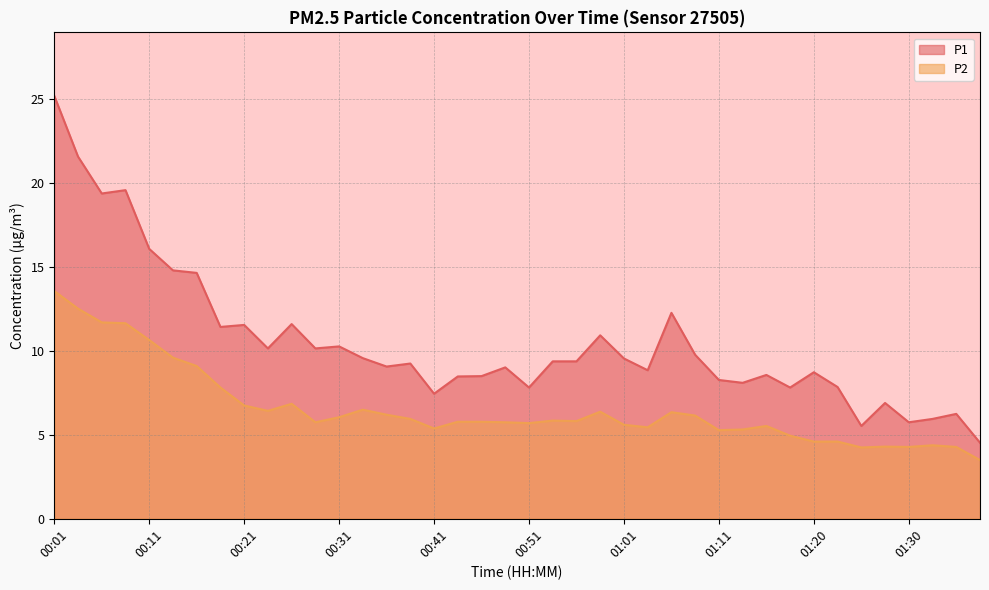

How many interior local peaks does the P2 series have?

8